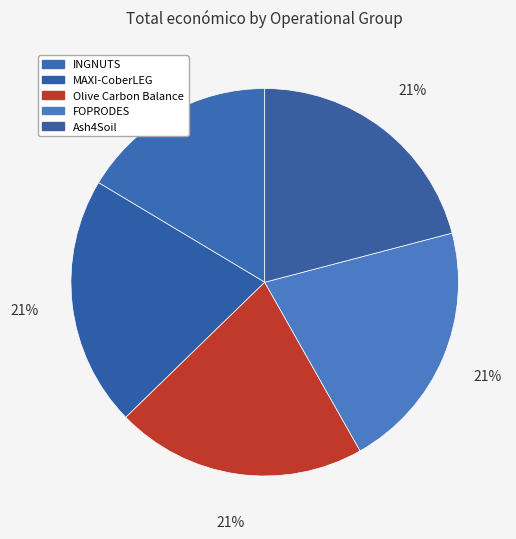

Count the number of slices in the pie.

5